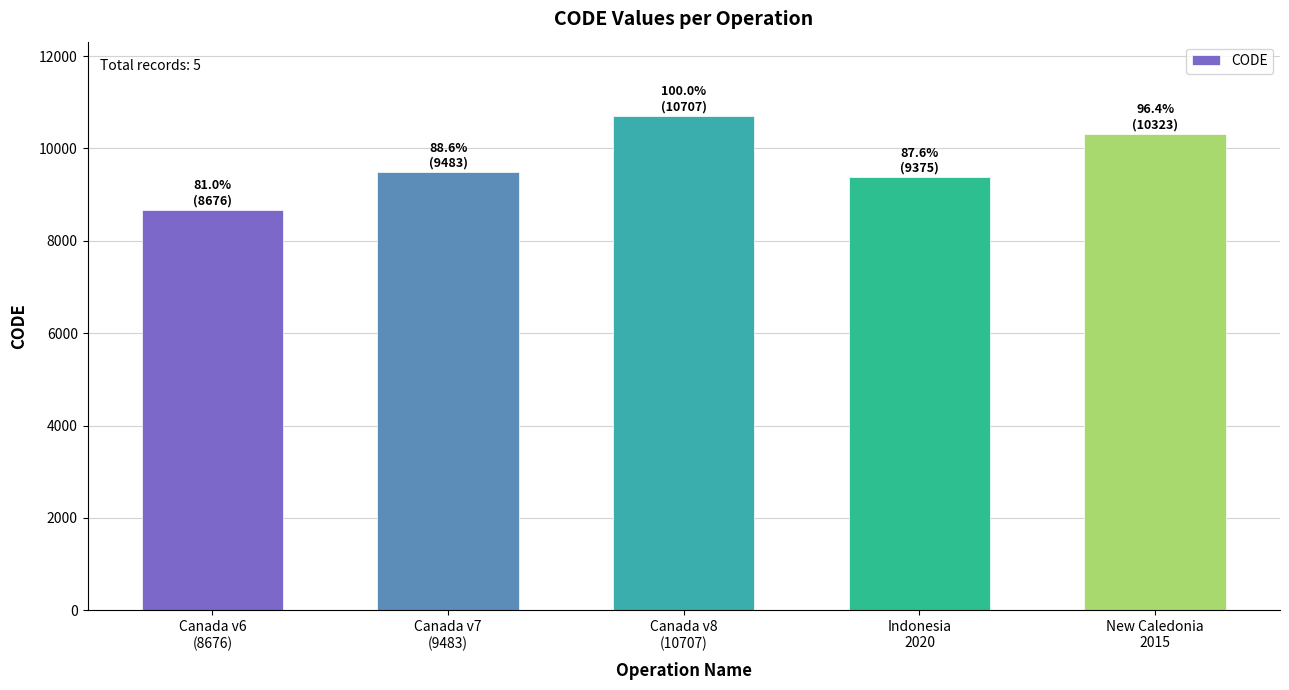

Reading right to left, list all the values displayed in this chart.

New Caledonia
2015=10323	Indonesia
2020=9375	Canada v8
(10707)=10707	Canada v7
(9483)=9483	Canada v6
(8676)=8676